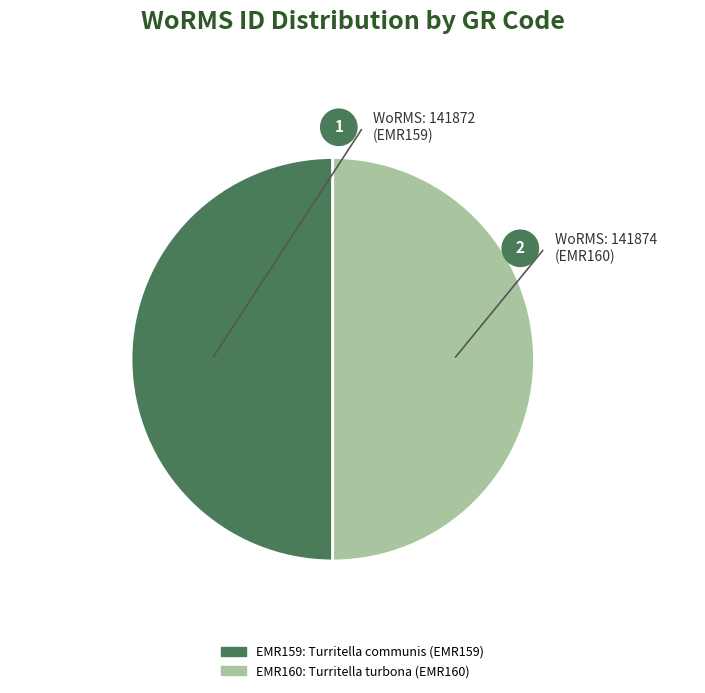

True or false: Turritella turbona (EMR160) accounts for 43% of the total.

False